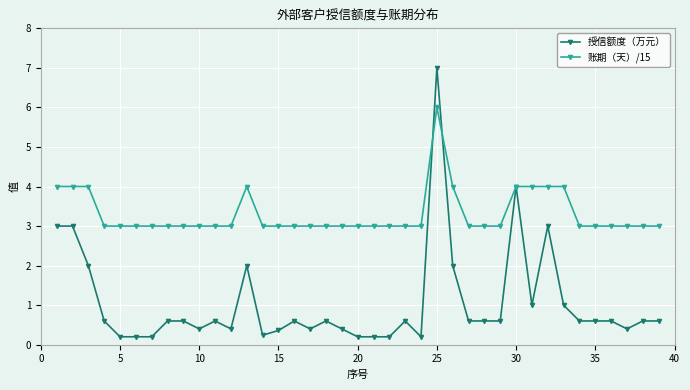

At how many categories does at least one series exceed 1?

39